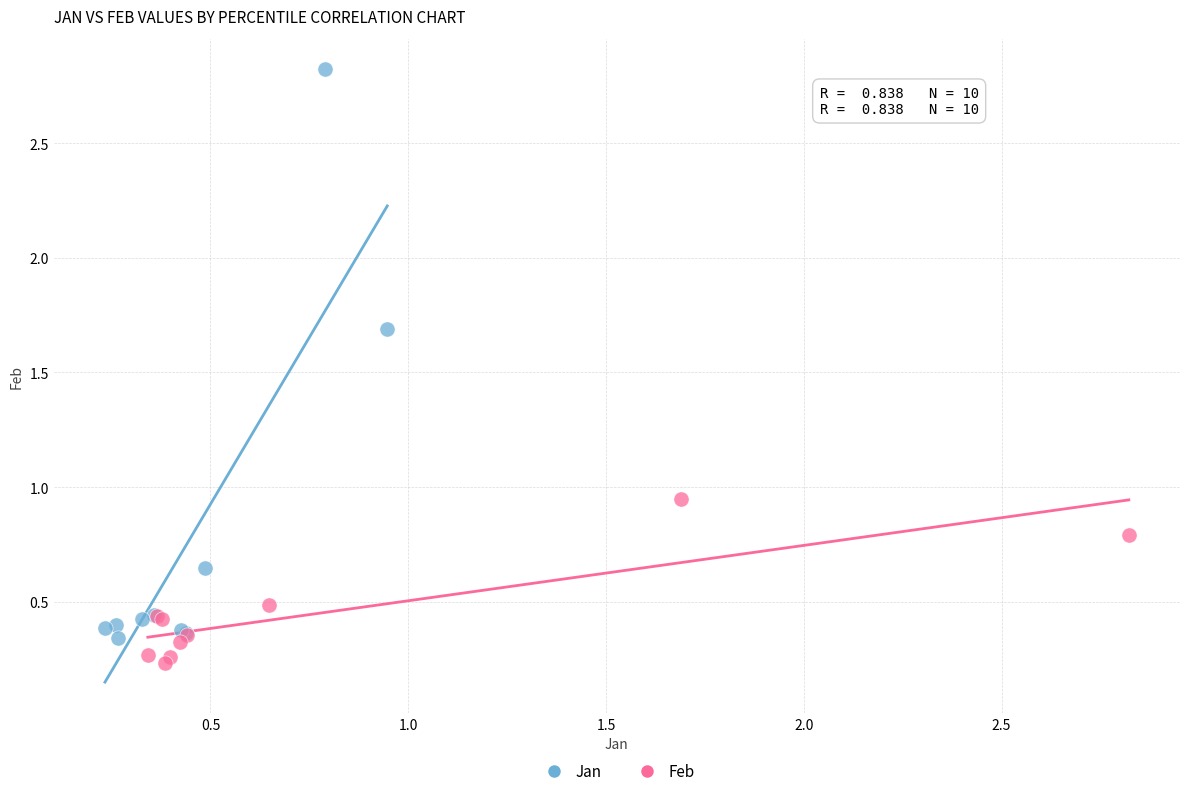

Which series has the largest Y range (max minus min)?

Jan